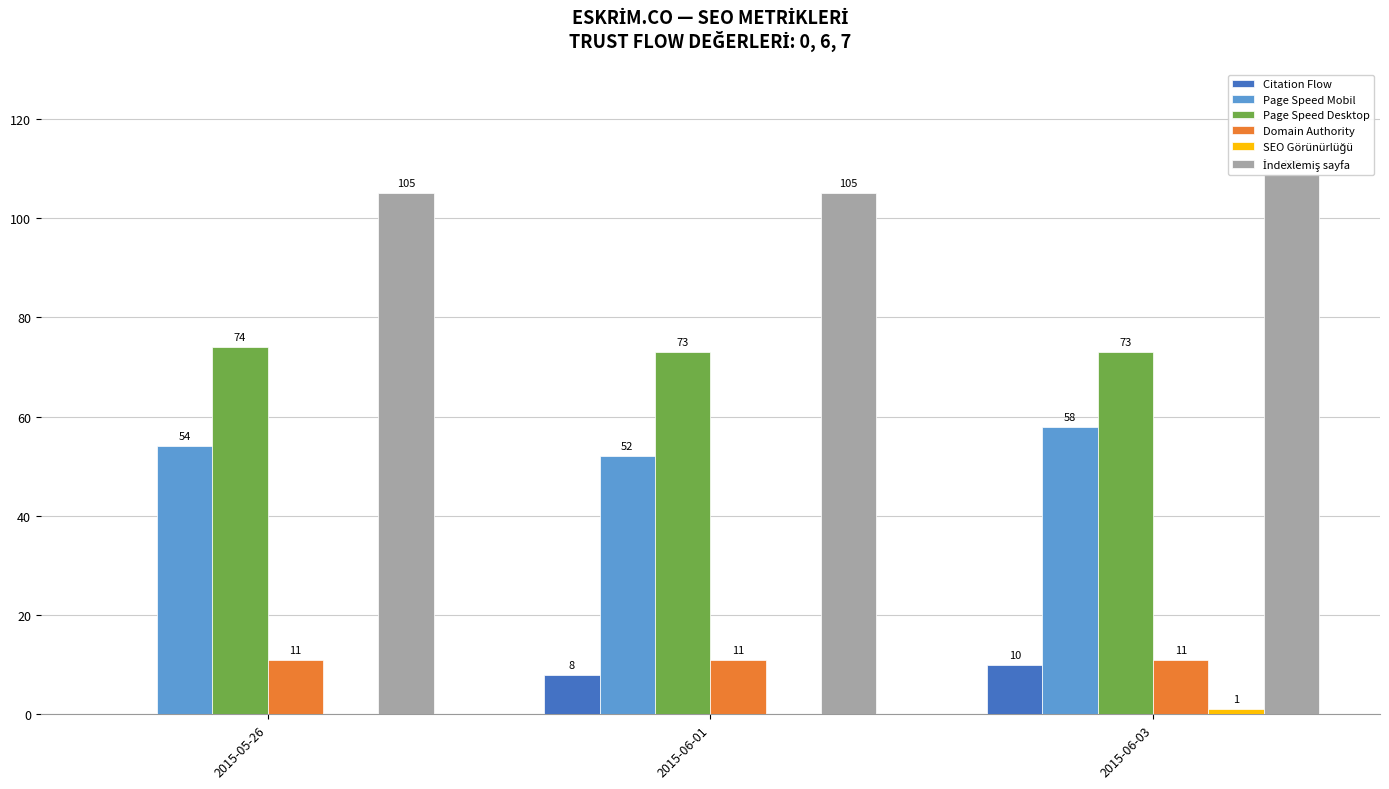

What is the label of the 2nd bar from the right?

2015-06-01